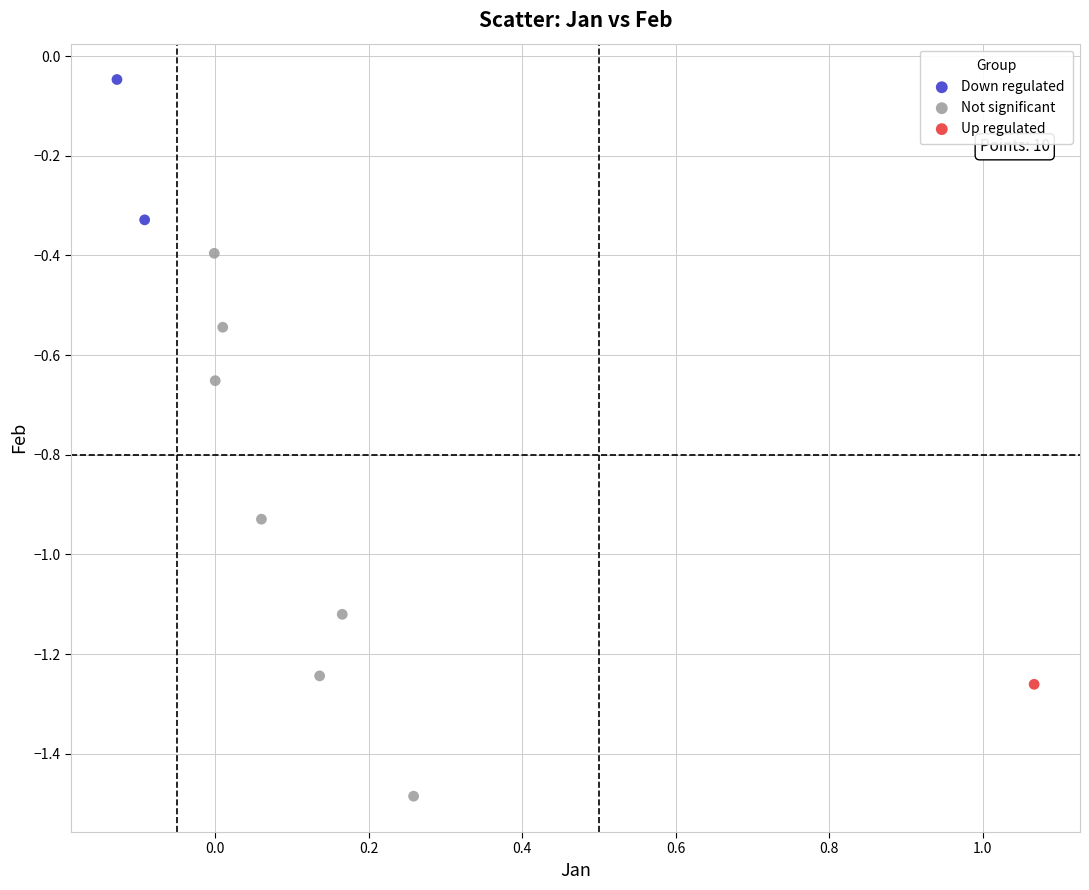

What are all the series names shown in the legend?

Down regulated, Not significant, Up regulated